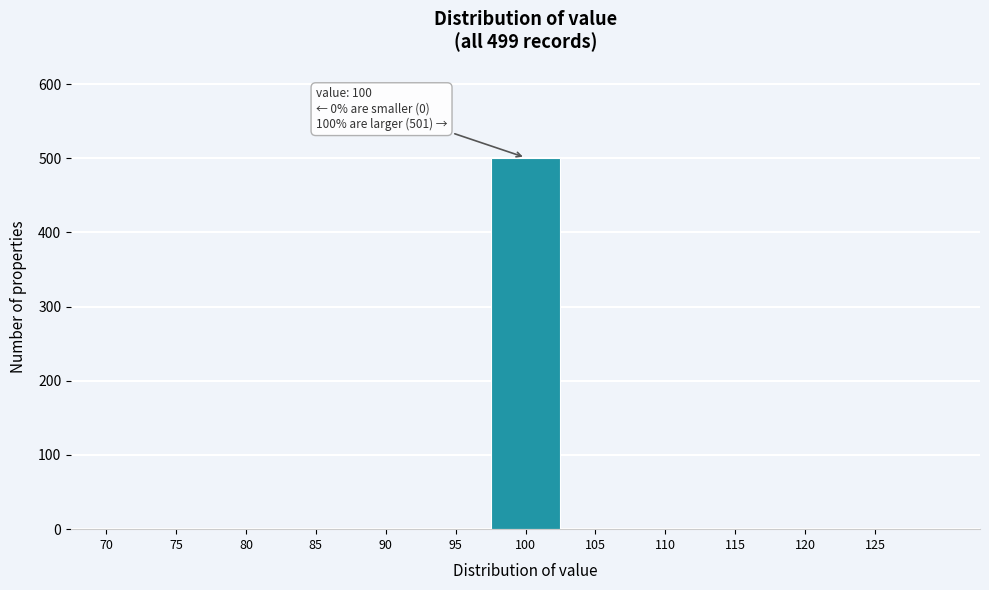

Reading left to right, transcribe all the data shown in this chart.

70=0	75=0	80=0	85=0	90=0	95=0	100=501	105=0	110=0	115=0	120=0	125=0